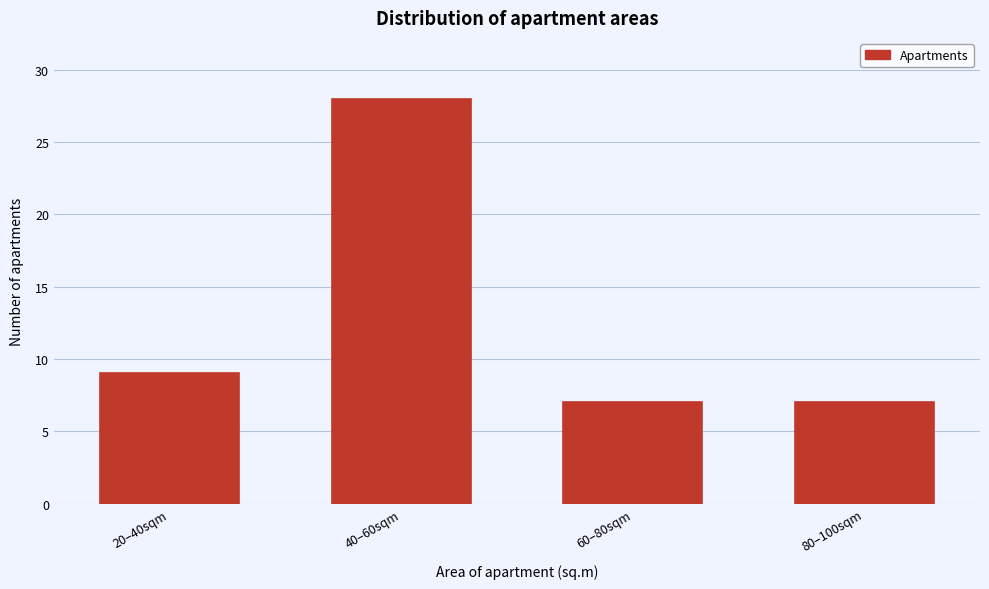

Reading left to right, list all the values displayed in this chart.

9	28	7	7